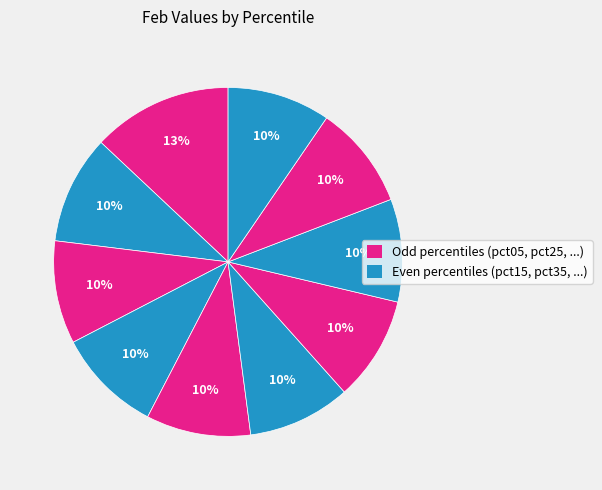

How many segments does this pie chart have?

10